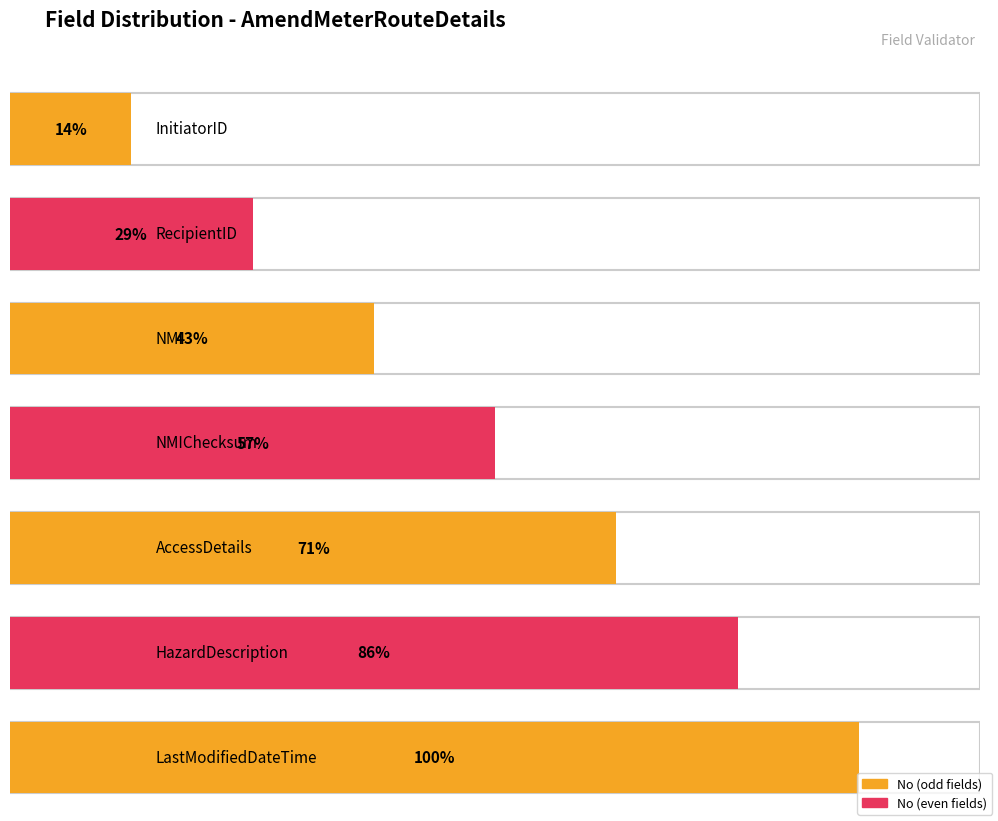

What is the difference between the values at NMI and HazardDescription?

3